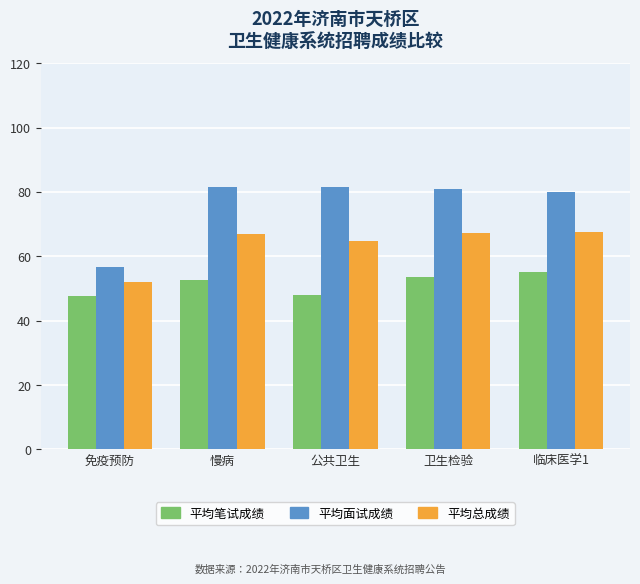

The value of 平均笔试成绩 at 免疫预防 is 29.8. True or false?

False